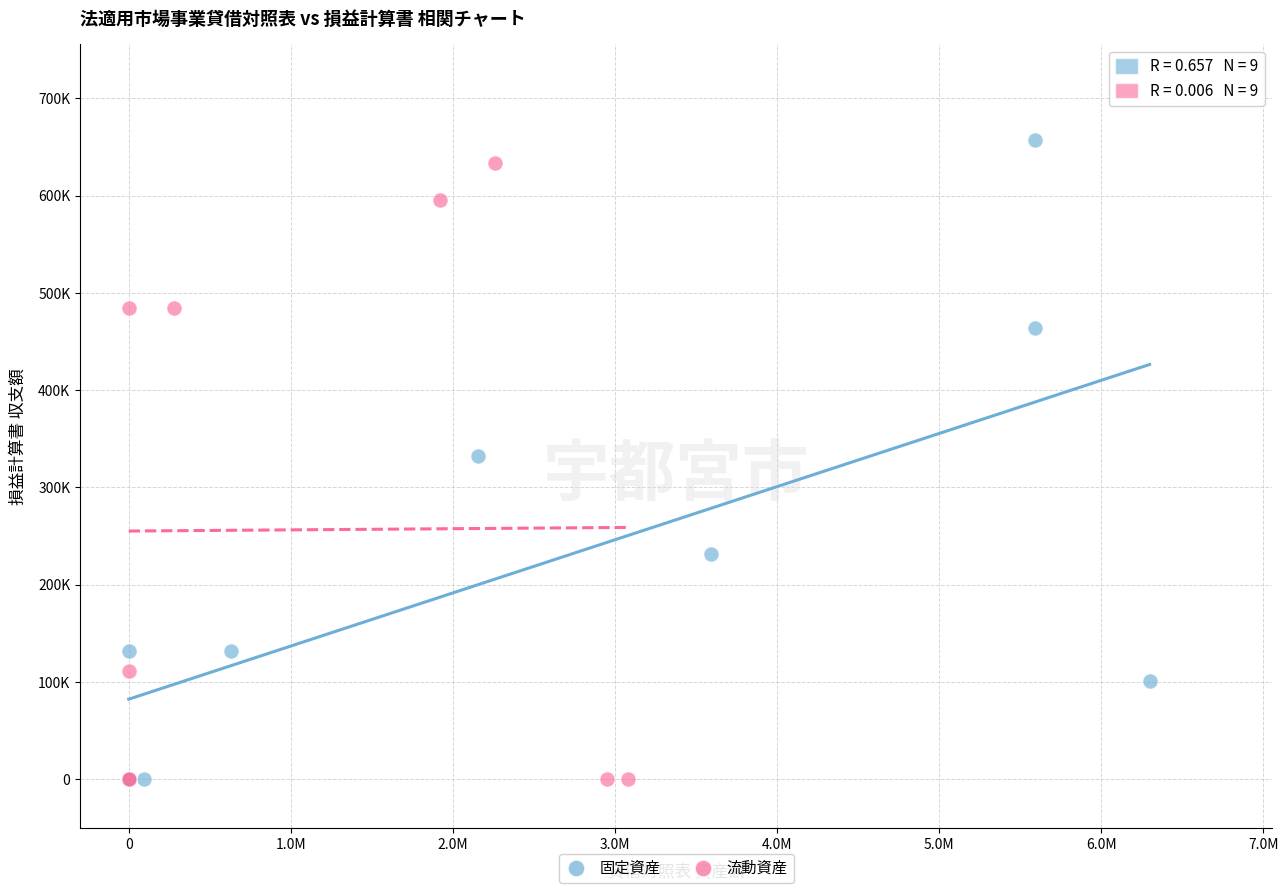

What are all the series names shown in the legend?

固定資産, 流動資産